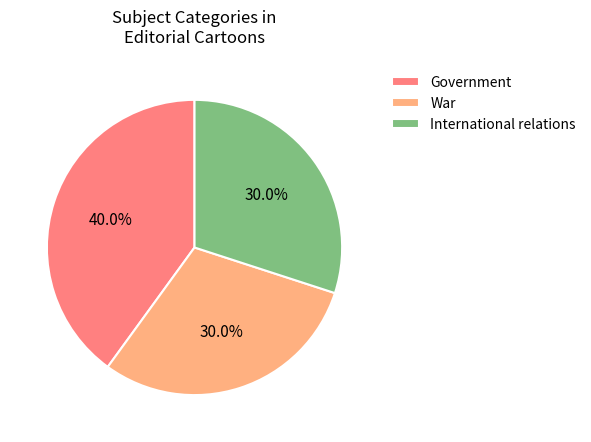

To the nearest percent, what portion does International relations represent?

30%